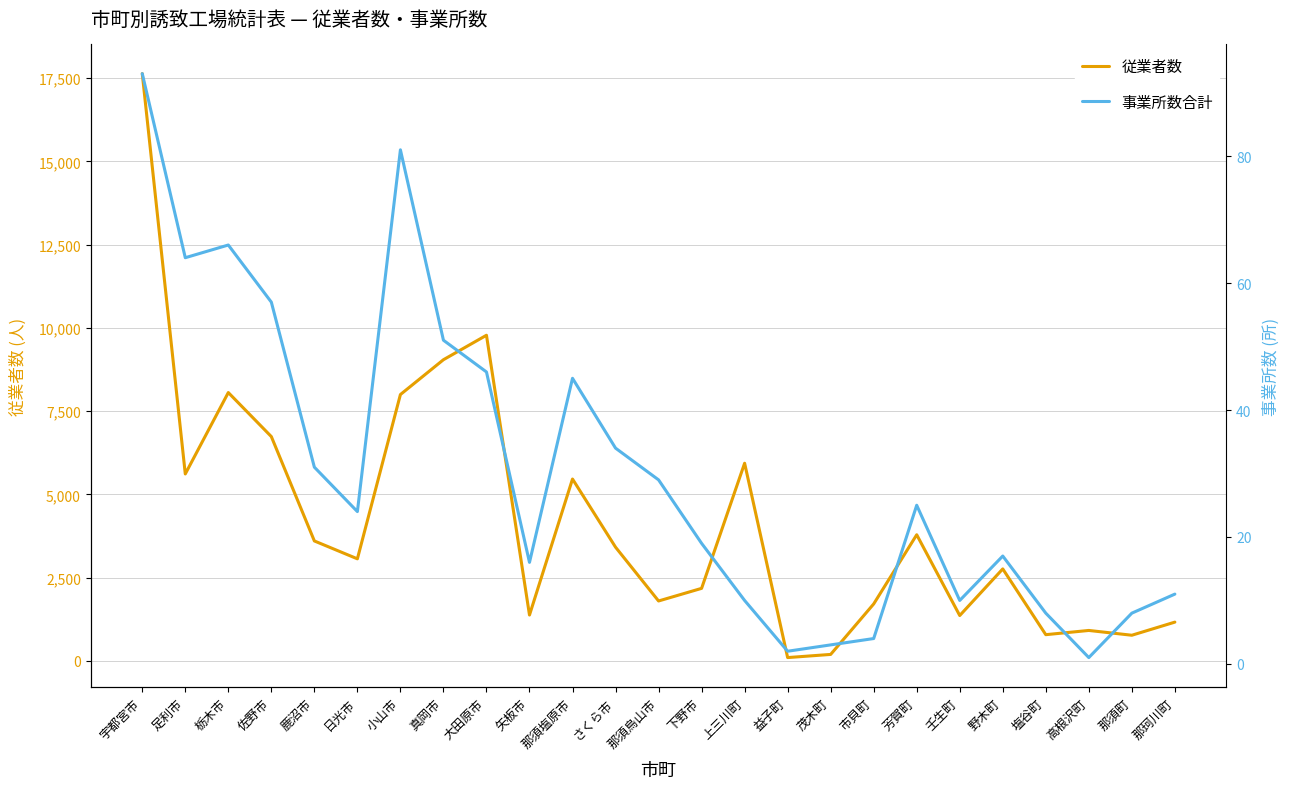

Between 壬生町 and 塩谷町, which series saw the biggest shift?

従業者数